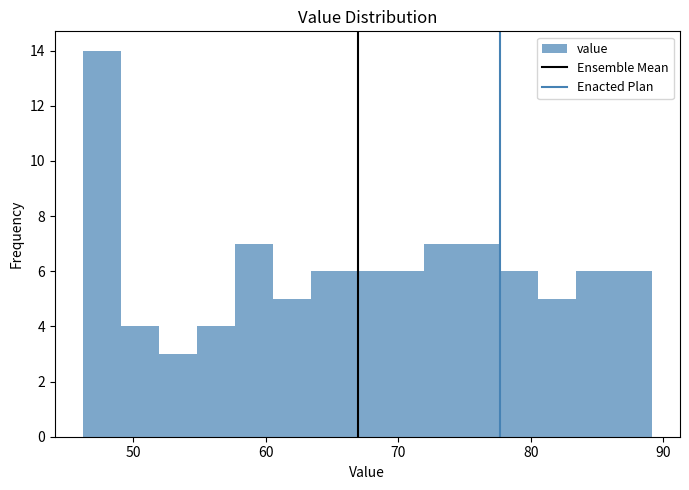

Around what value on the x-axis is the tallest bar? Give the approximate position of its centre, as read against the axis.

48